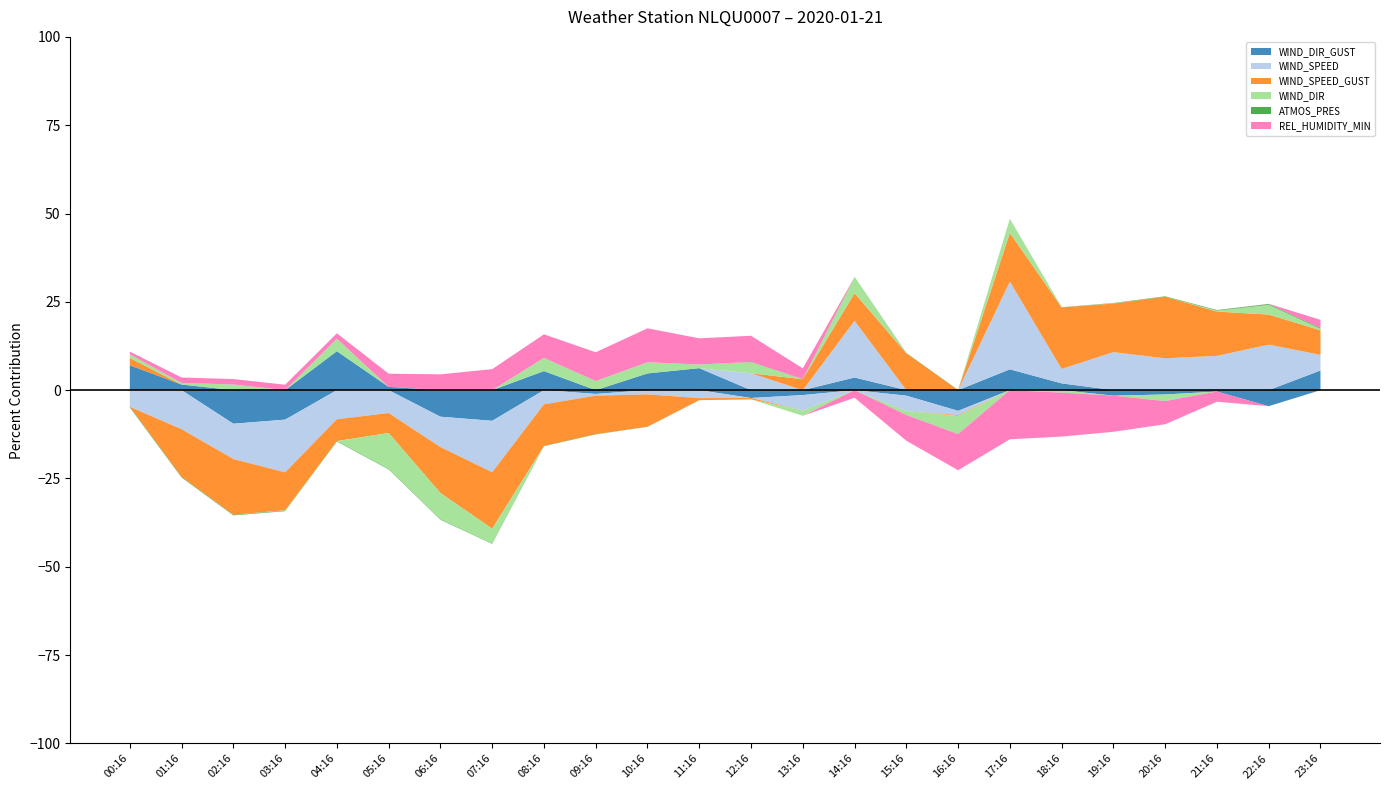

Reading left to right, list all the values displayed in this chart.

WIND_DIR_GUST: 278.0	245.0	178.0	185.0	302.0	241.0	190.0	183.0	268.0	229.0	264.0	273.0	222.0	227.0	257.0	226.0	200.0	271.0	247.0	226.0	228.0	233.0	208.0	269.0
WIND_SPEED: 1.6	1.1	1.2	0.8	1.3	1.5	1.3	0.8	1.7	1.9	1.9	1.8	2.4	1.6	3.2	1.6	1.9	3.9	2.3	2.8	2.7	2.8	3.0	2.3
WIND_SPEED_GUST: 5.5	3.0	2.7	3.5	4.2	4.3	3.1	2.6	3.3	3.4	3.7	5.1	5.1	5.7	6.4	6.8	5.1	7.4	7.9	7.4	7.9	7.2	6.5	6.3
WIND_DIR: 241.0	238.0	244.0	235.0	254.0	183.0	197.0	214.0	255.0	249.0	252.0	241.0	252.0	228.0	259.0	230.0	209.0	256.0	232.0	236.0	226.0	237.0	250.0	238.0
ATMOS_PRES: 1003.9	1004.2	1004.5	1004.6	1004.8	1004.8	1005.0	1005.2	1005.7	1005.9	1006.6	1007.5	1008.4	1008.8	1009.2	1009.5	1008.9	1008.4	1008.4	1009.2	1010.1	1010.9	1011.8	1012.5
REL_HUMIDITY_MIN: 56.0	57.0	57.0	57.0	57.0	60.0	61.0	63.0	64.0	66.0	68.0	65.0	65.0	59.0	52.0	45.0	41.0	36.0	38.0	41.0	46.0	51.0	55.0	58.0